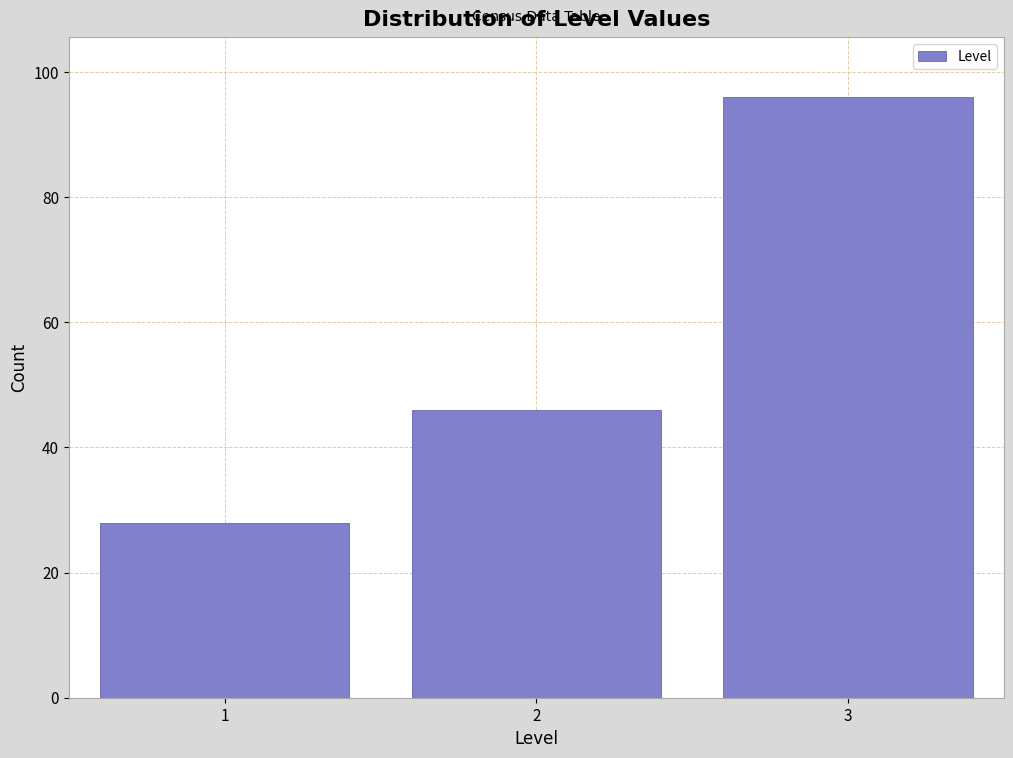

Reading left to right, list all the values displayed in this chart.

1=28	2=46	3=96